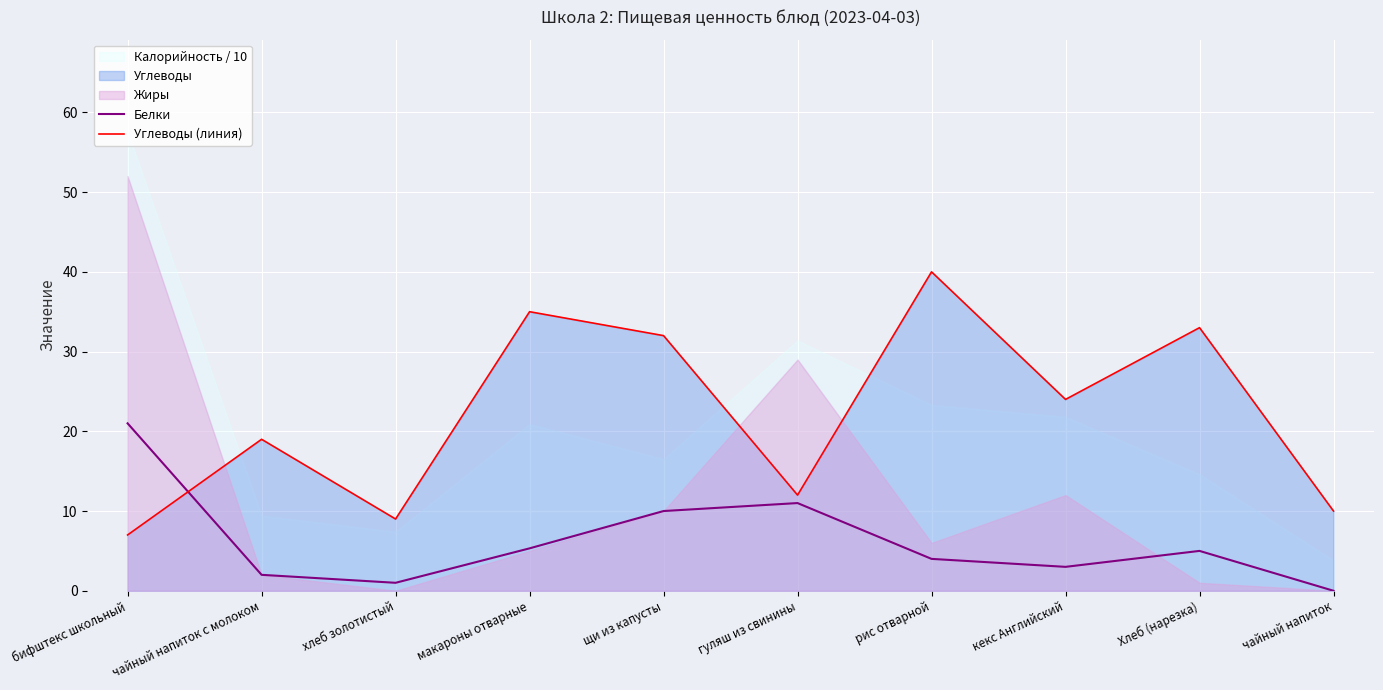

What is the average value of the Белки series?

6.2